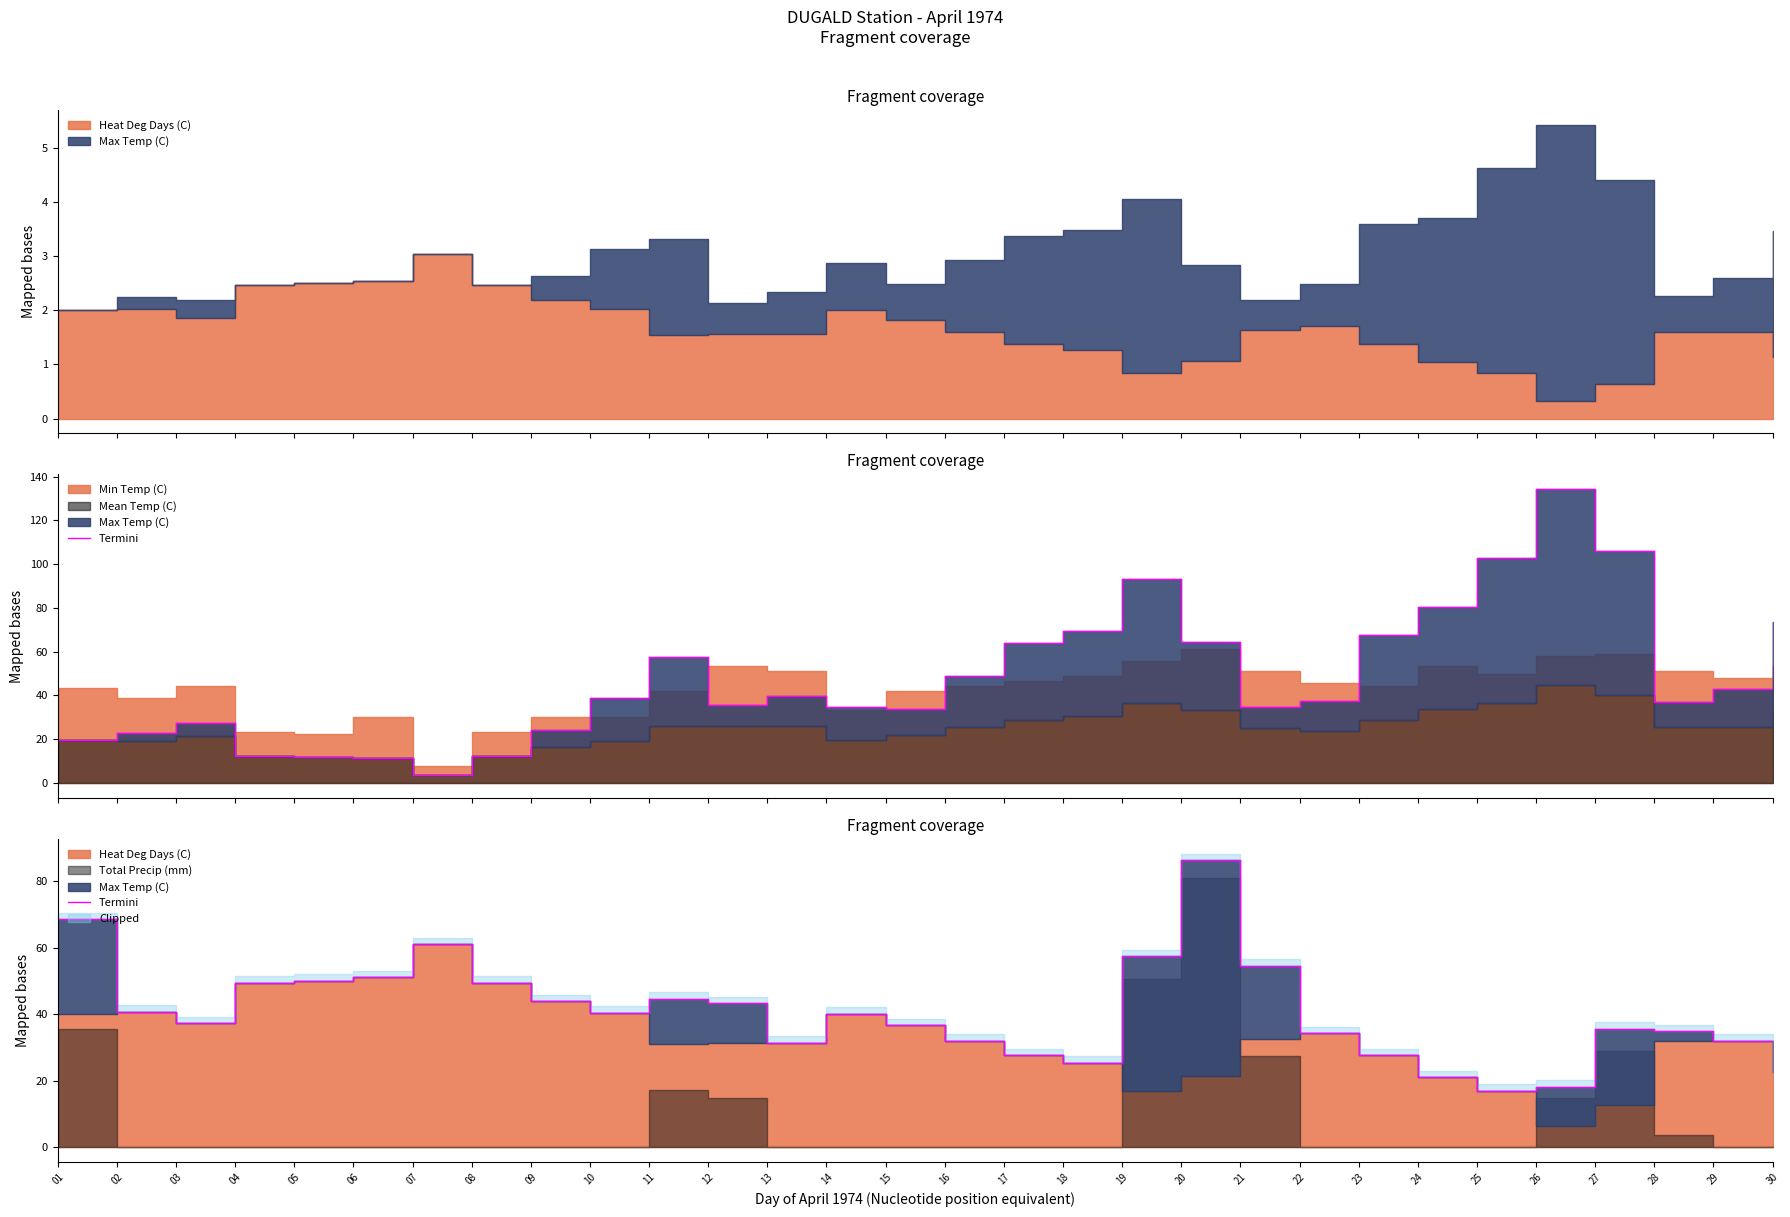

How many values are below 40?

15